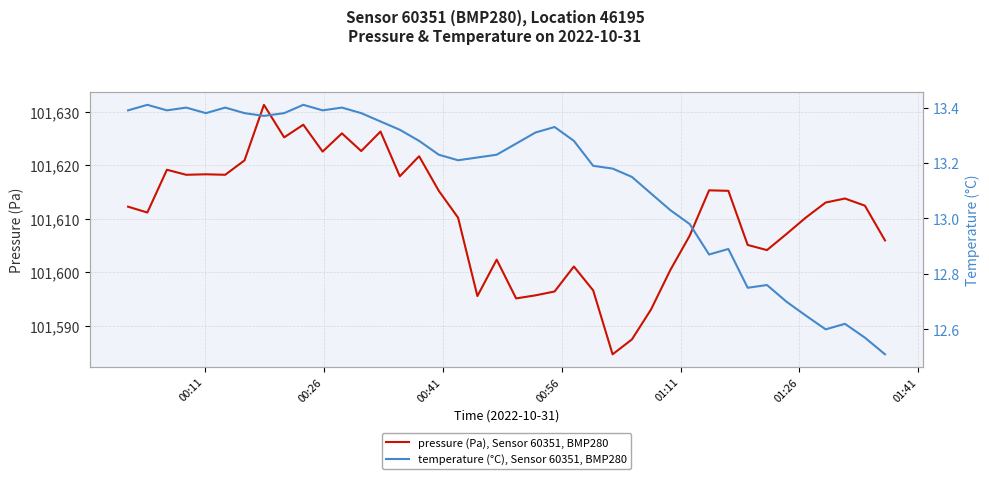

What is the highest value of the pressure (Pa), Sensor 60351, BMP280 series?

101631.3